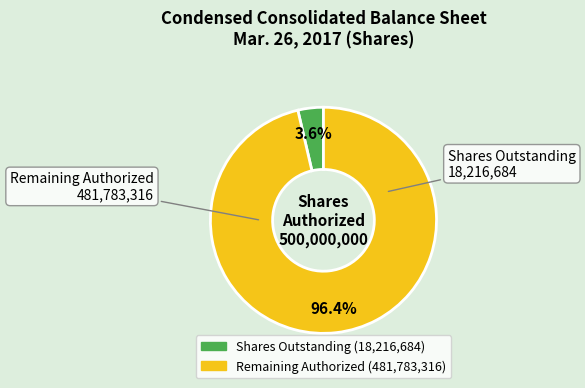

How many slices are in this pie chart?

2